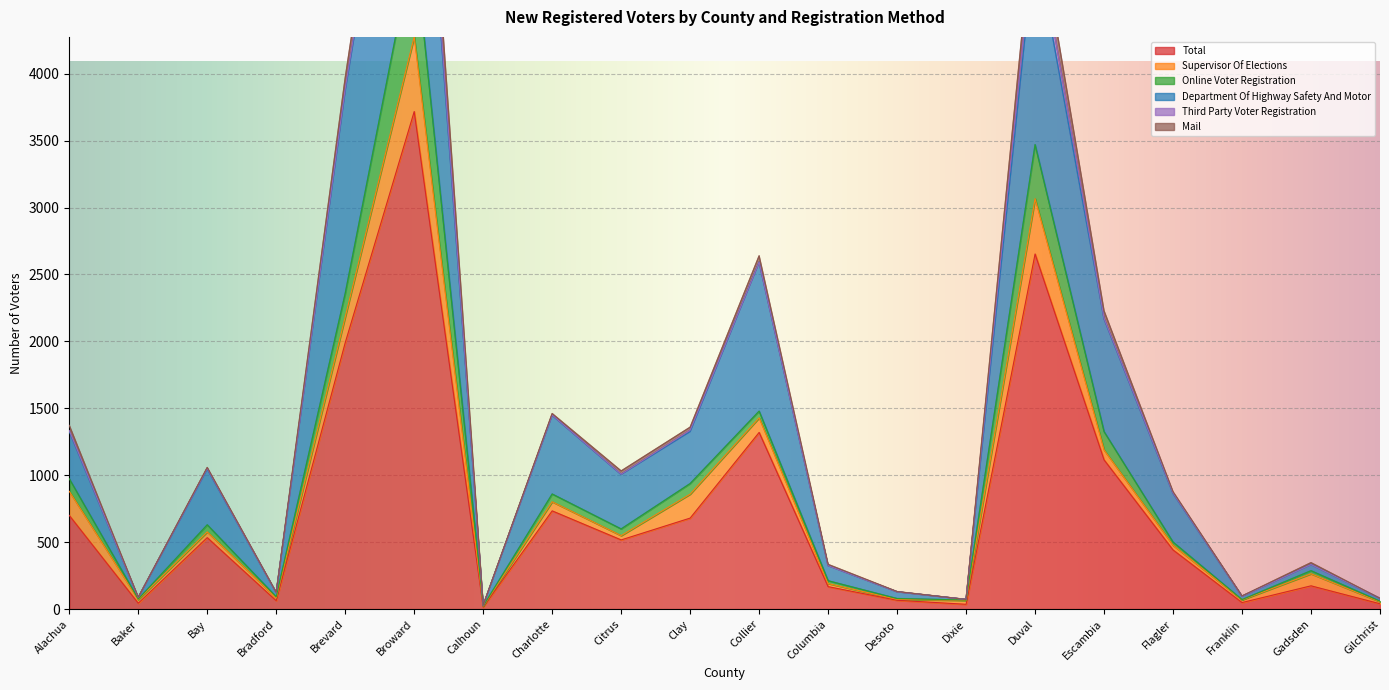

Where is Department Of Highway Safety And Motor nearest to the value 1011?

Collier